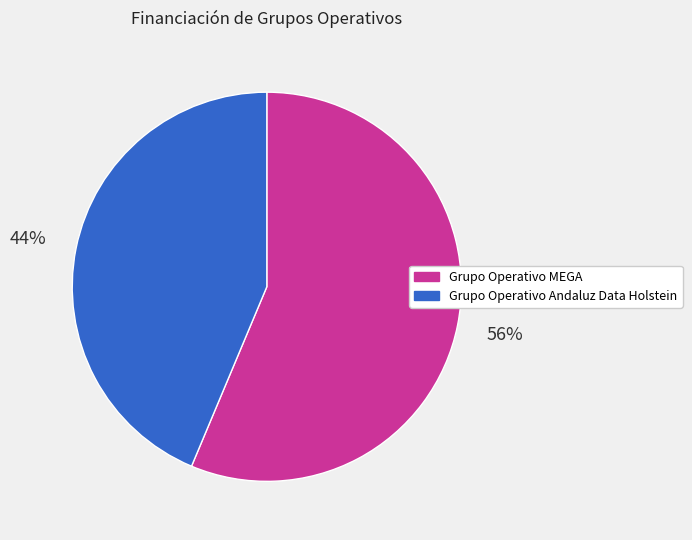

How many slices are in this pie chart?

2